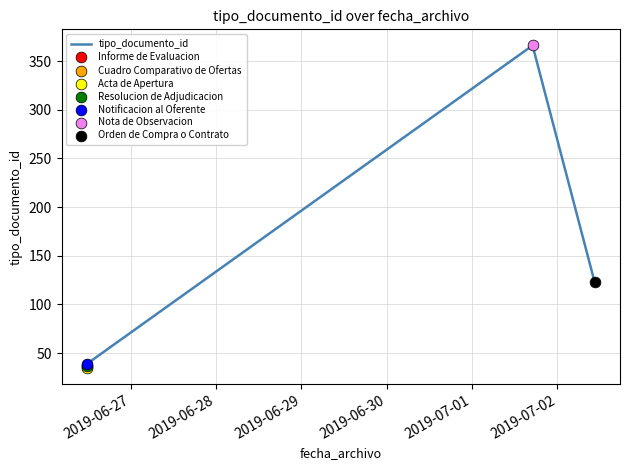

True or false: there are more than 0 points higher than both neighbors.

True